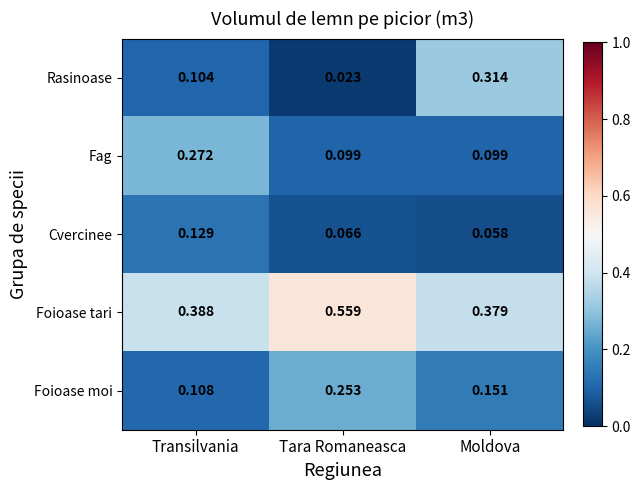

Which category has the lowest value in the Foioase moi series?

Transilvania